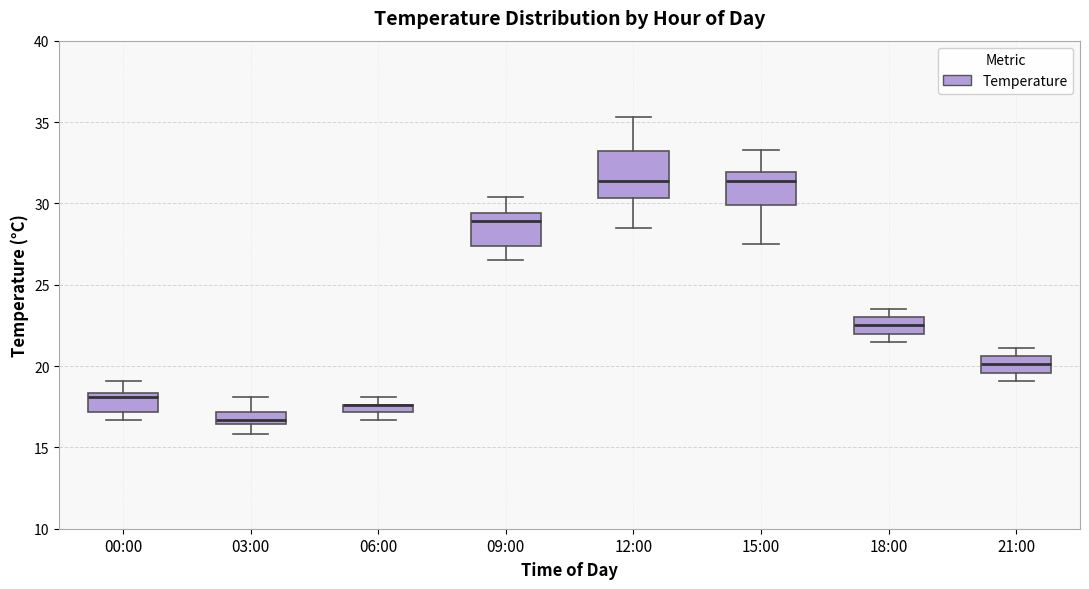

Where is the lower edge of the box for 03:00 on the y-axis? The values are not printed on the chart, so give them approximately, as read against the axis.

16.5